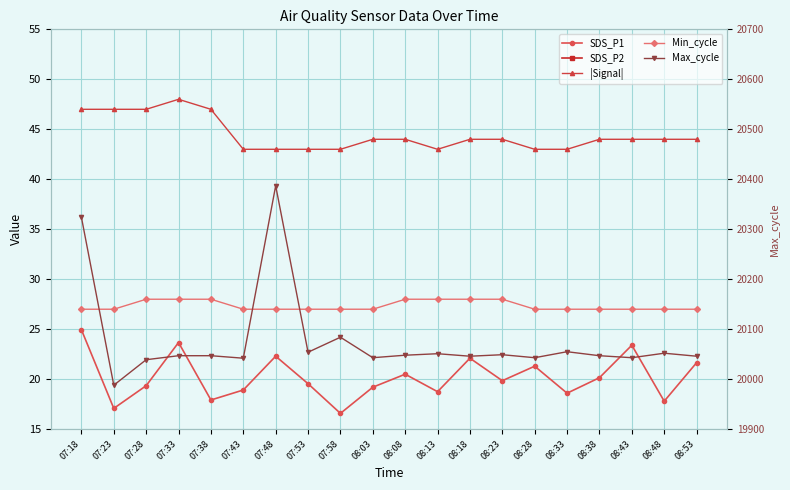

What is the total value across all series at 08:08?

20150.7